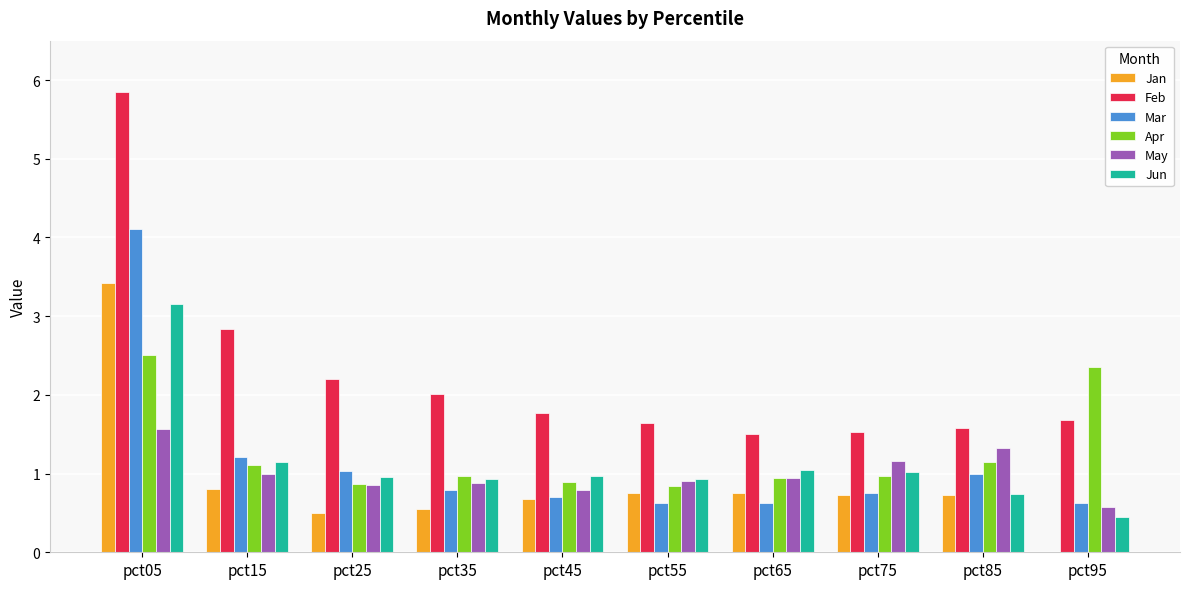

Which series has the largest total across all categories?

Feb